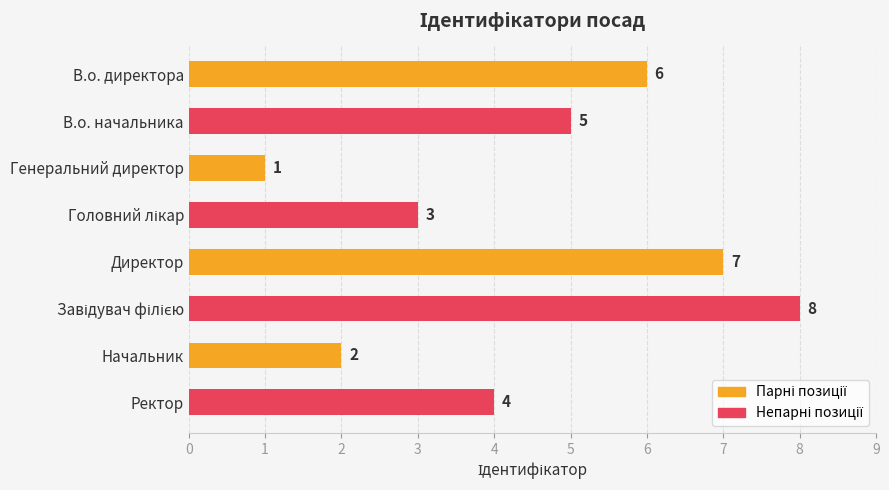

How many data points does each series have?

8